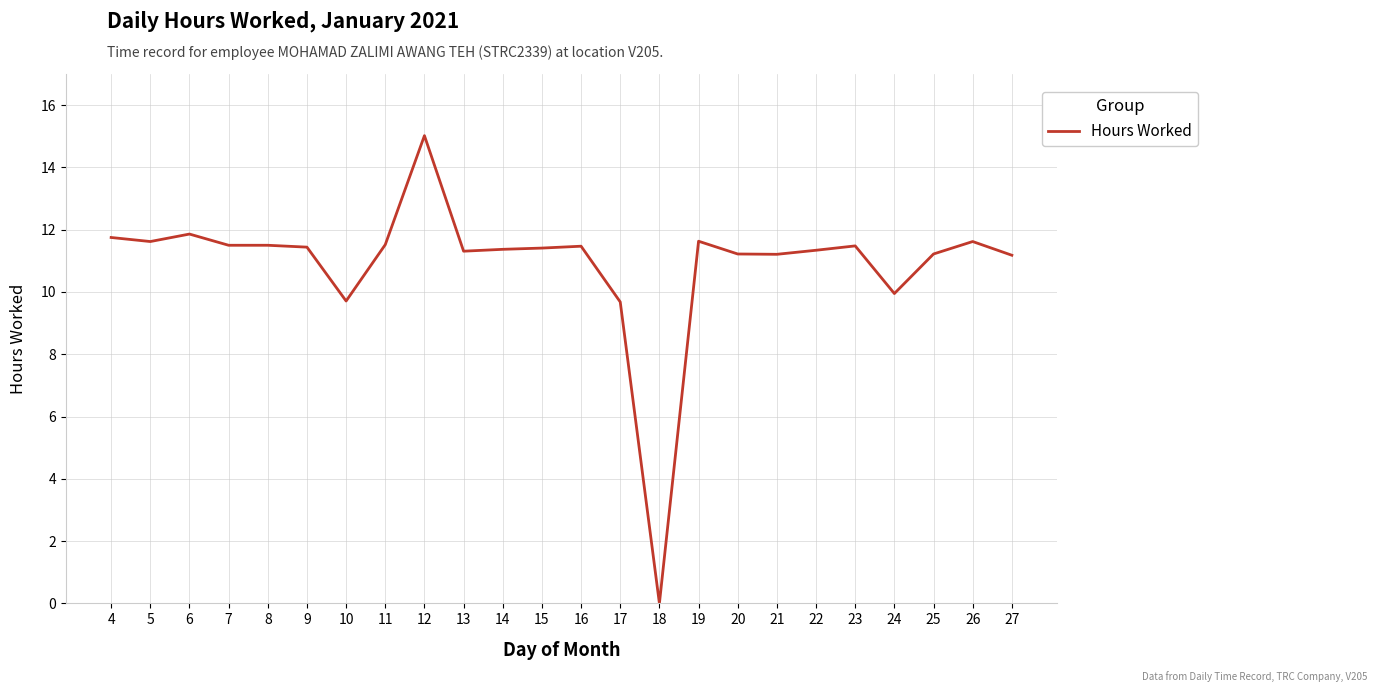

What is the greatest value displayed?

15.0